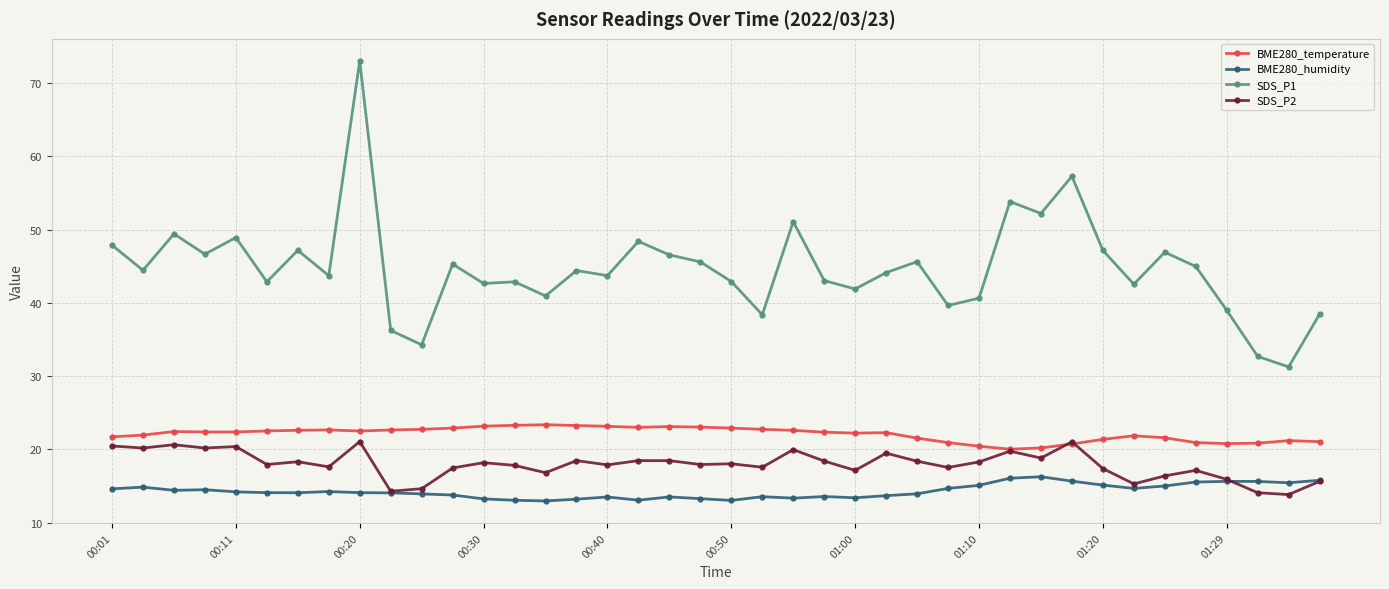

What is the value of the BME280_temperature point at the 6th from the left?

22.5